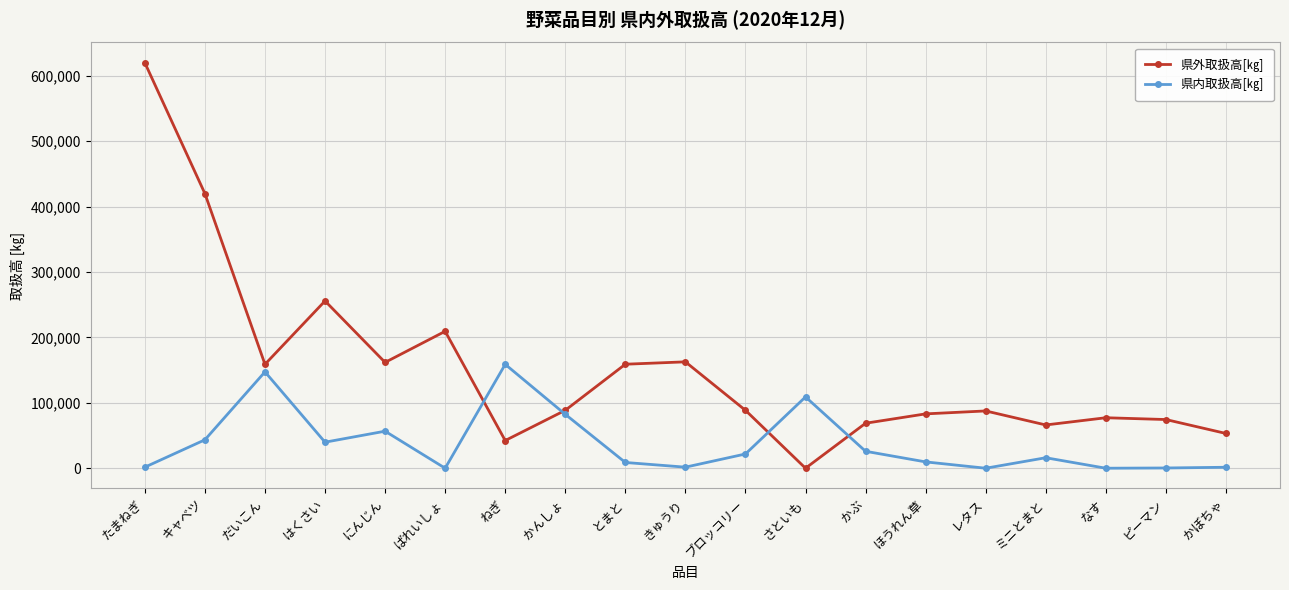

In 県内取扱高[㎏], how many points are lower than both neighbors (excluding endpoints)?

5